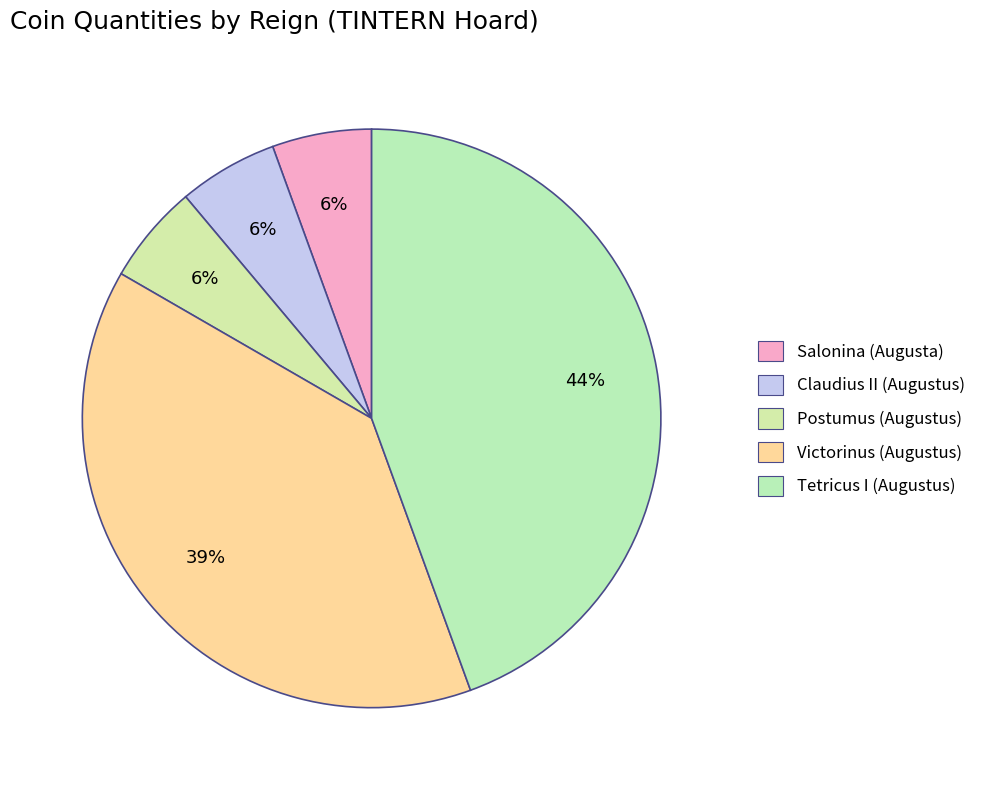

How many segments does this pie chart have?

5